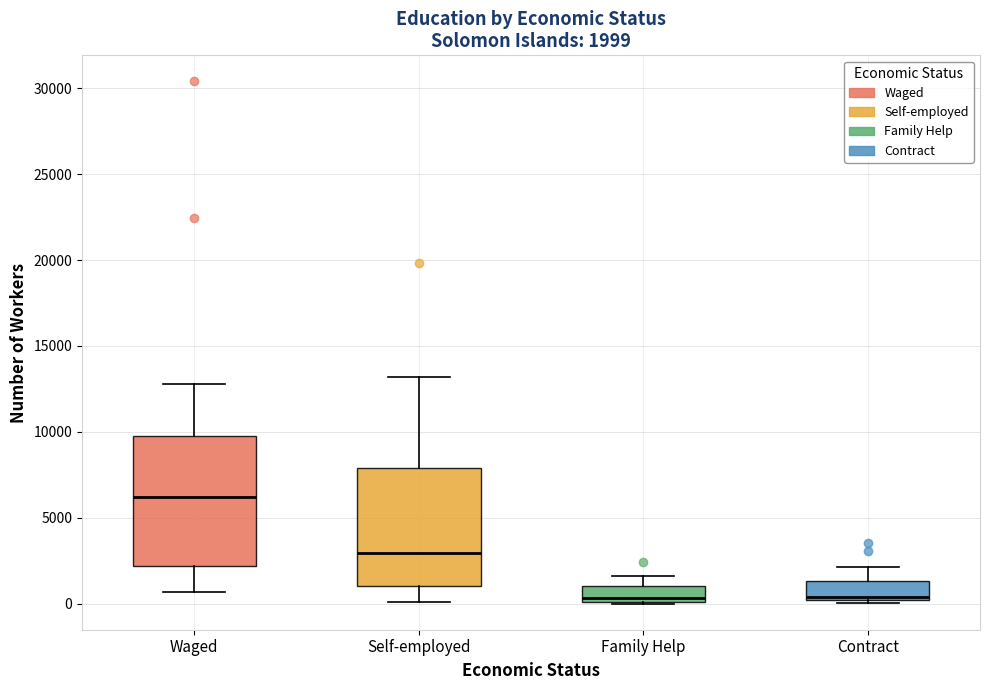

Comparing the boxes themselves (not the whiskers), which one is the tallest?

Waged